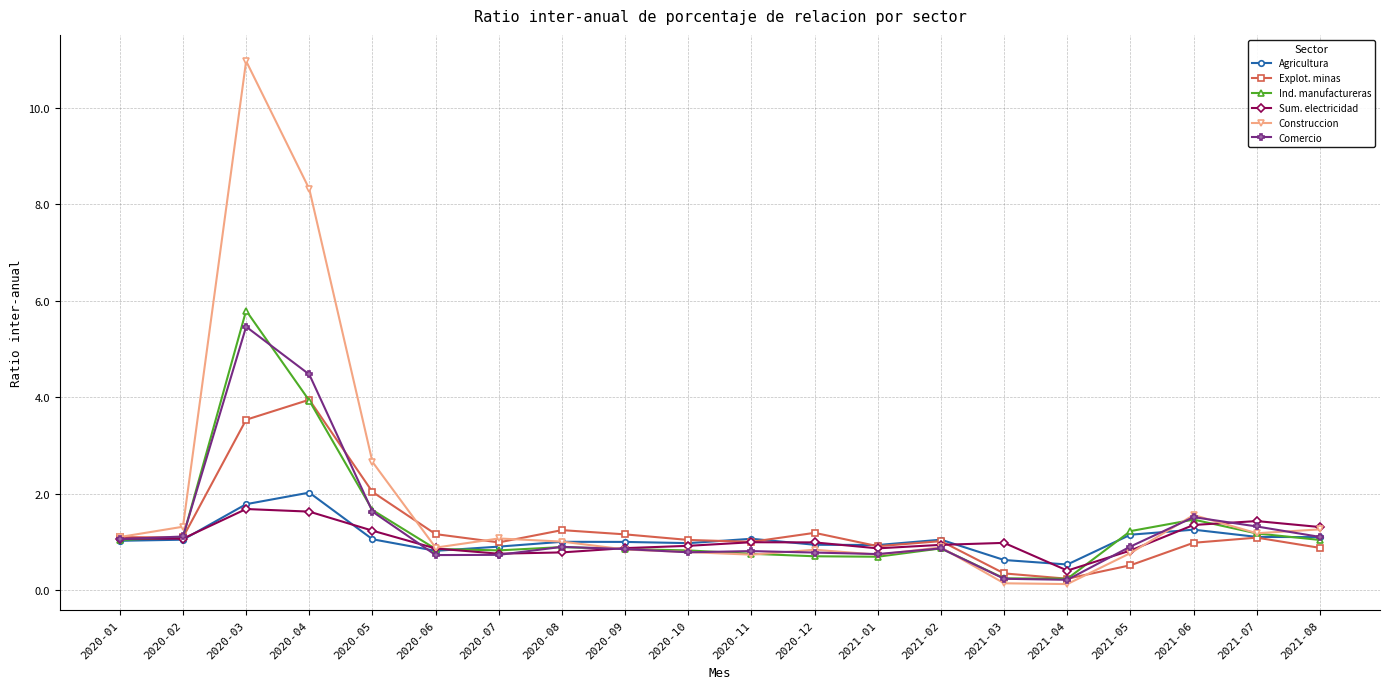

What are all the series names shown in the legend?

Agricultura, Explot. minas, Ind. manufactureras, Sum. electricidad, Construccion, Comercio